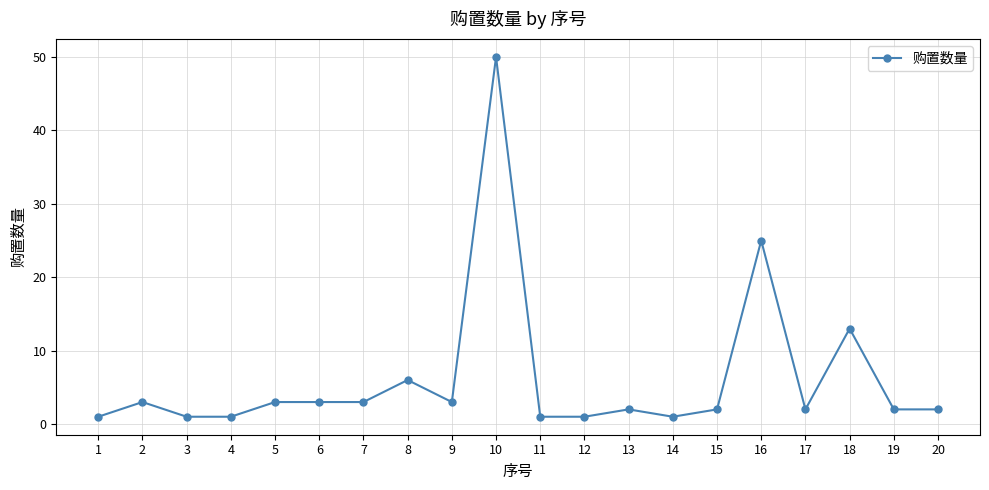

Which category has the highest value across all series?

10